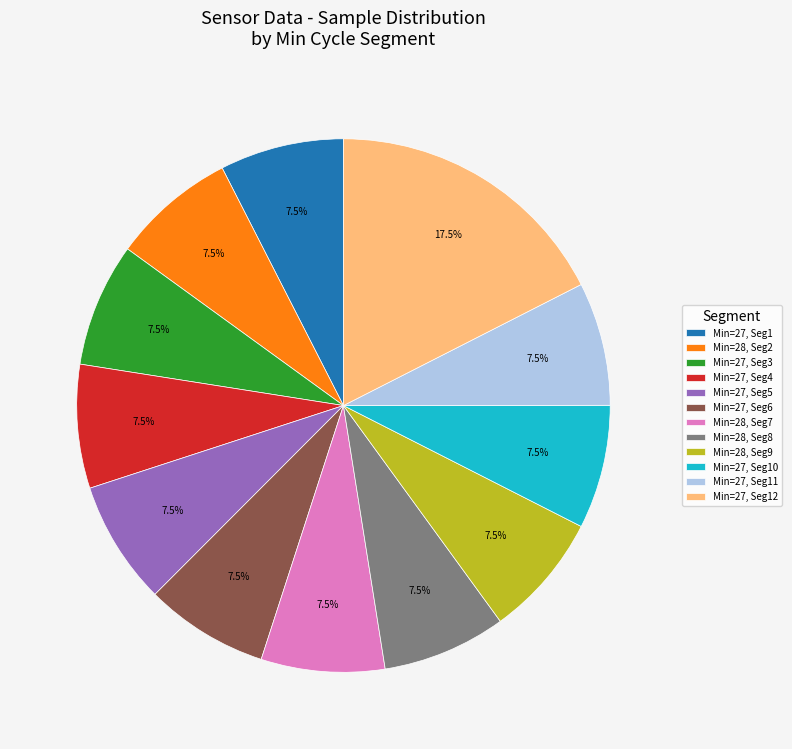

Which category has the biggest portion of the pie?

Min=27, Seg12